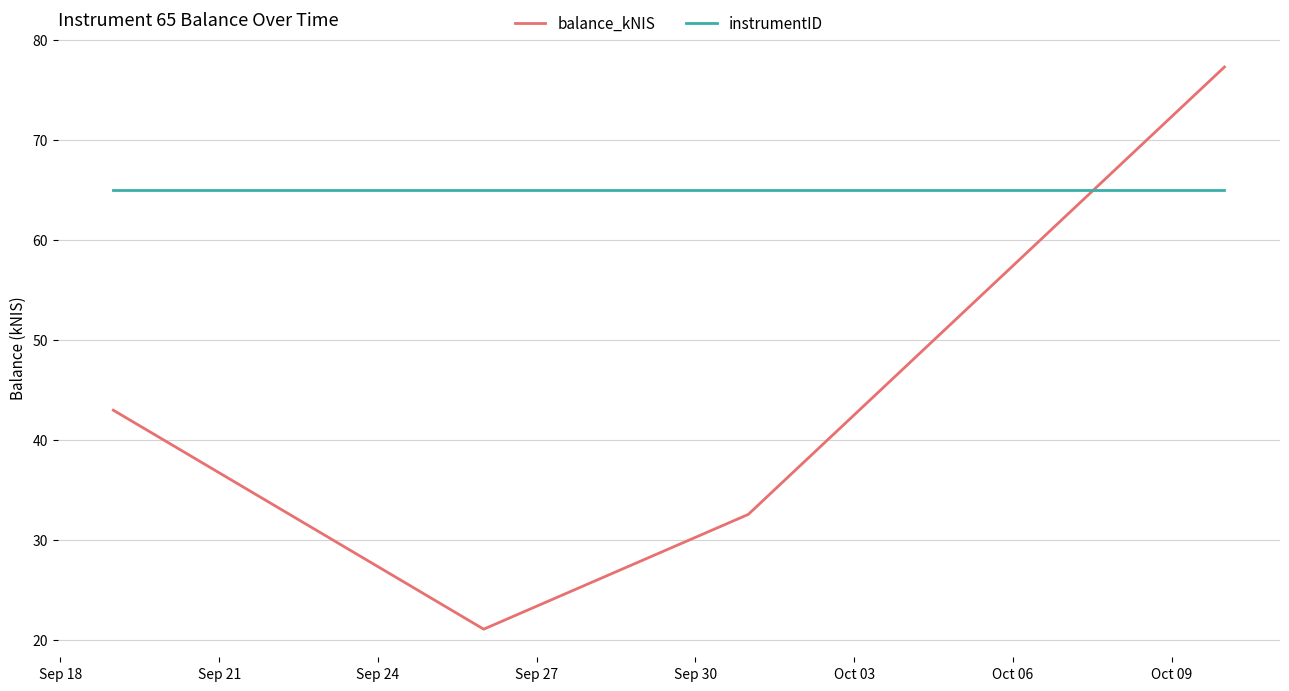

What is the minimum value for instrumentID?

65.0